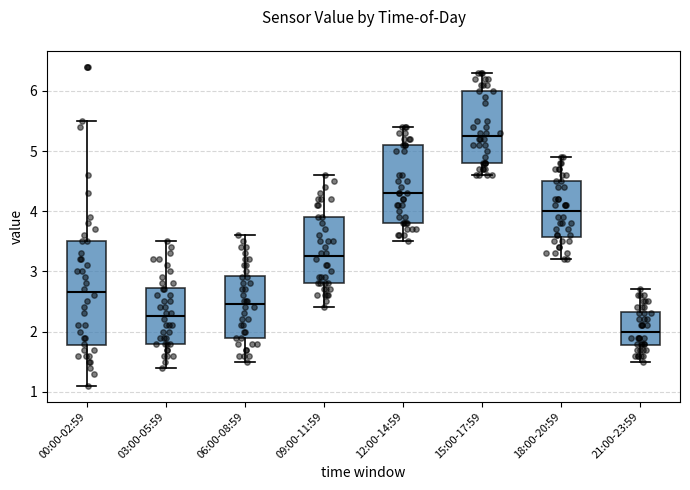

Which box is the tallest, from its lower edge to its upper edge?

00:00-02:59